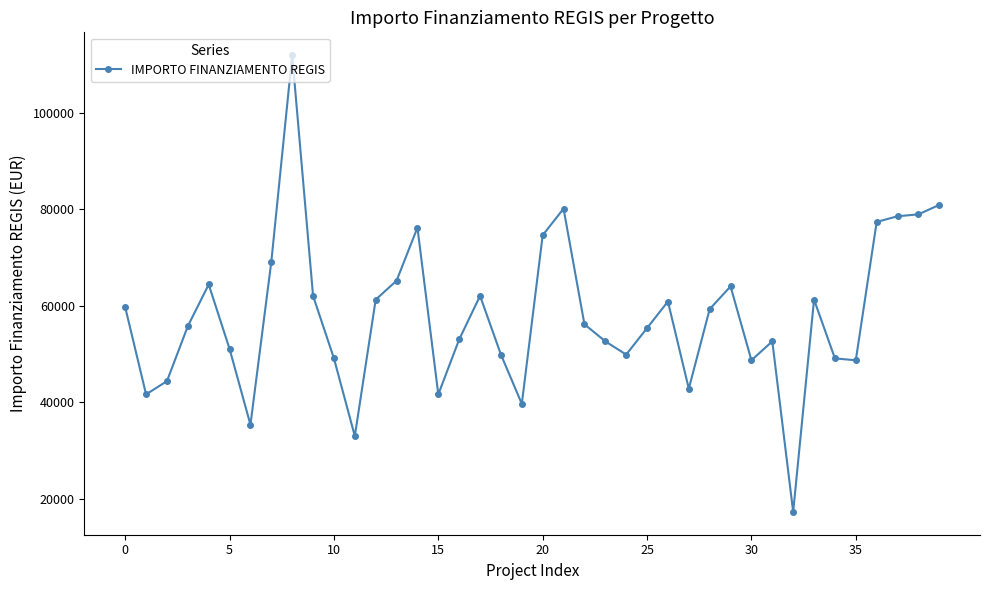

How many lines are shown in the chart?

1